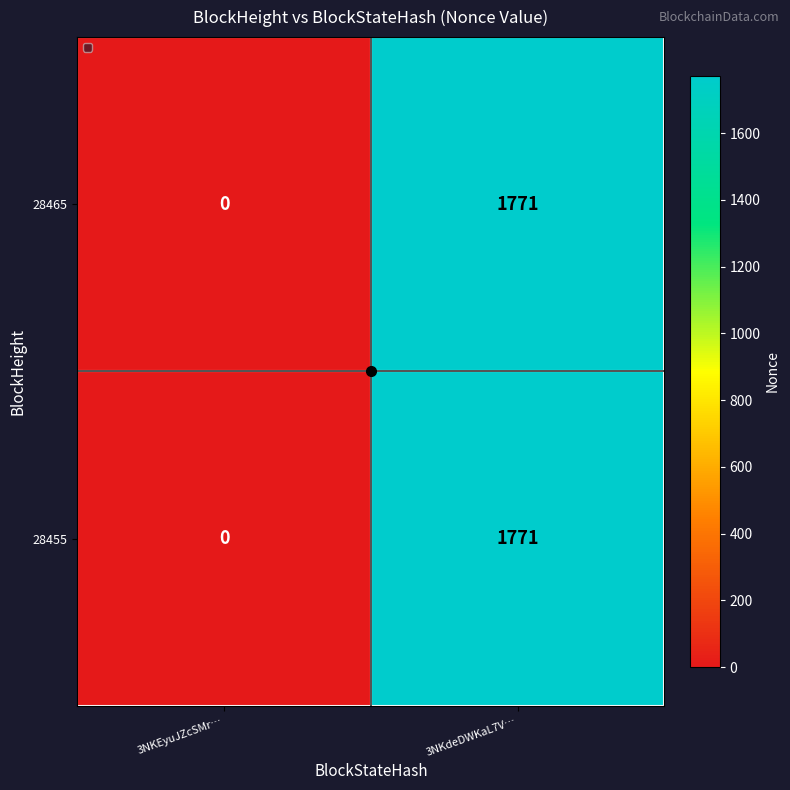

Which category has the lowest value in the 28465 series?

3NKEyuJZcSMr…